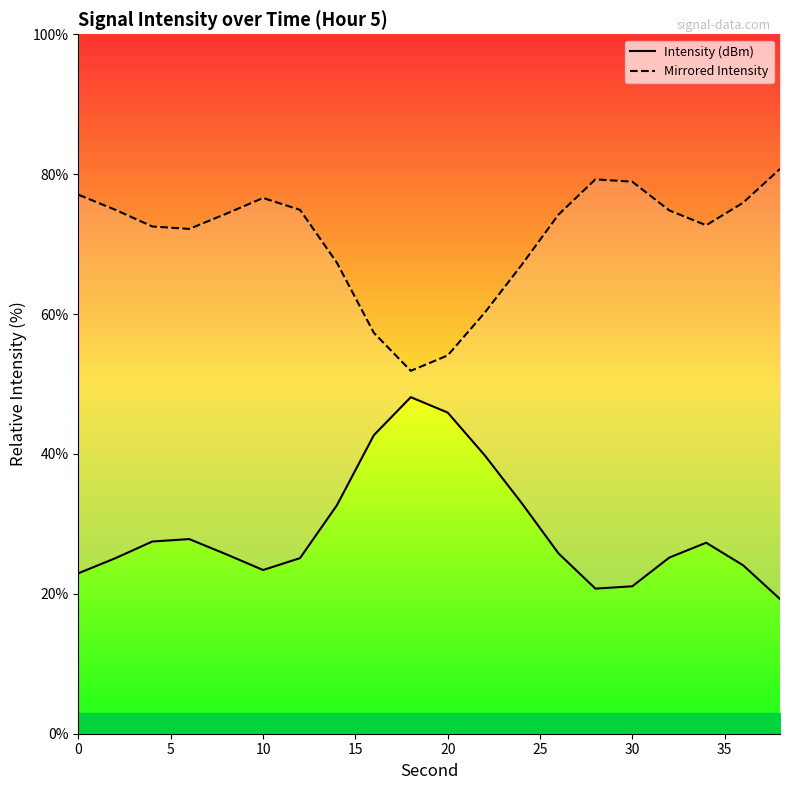

At 30, list the series in order from smallest to largest.

Intensity (dBm), Mirrored Intensity